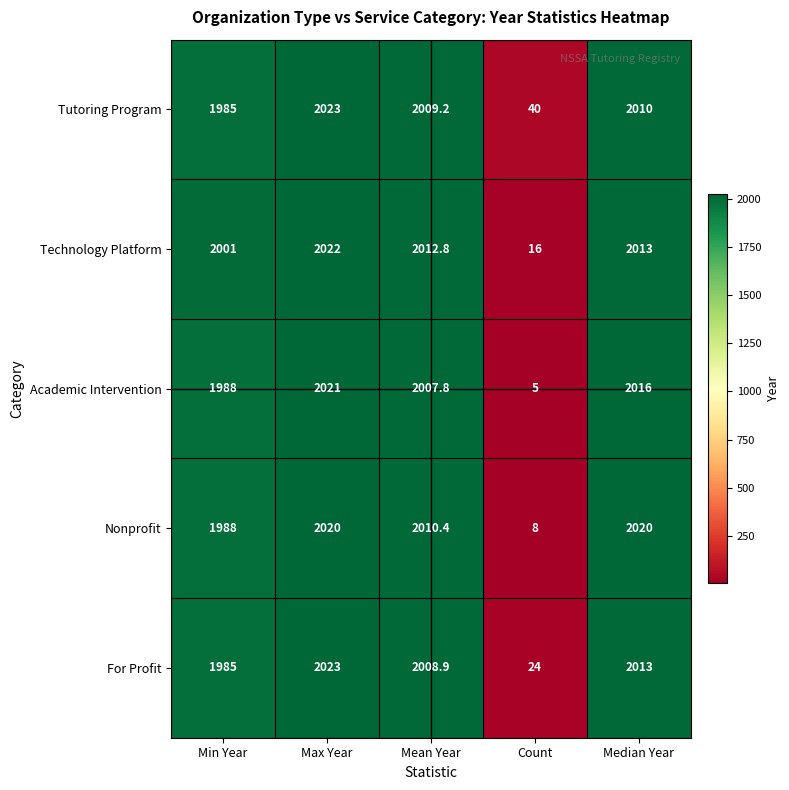

What is the difference between the maximum and second lowest values in the Nonprofit series?

32.0